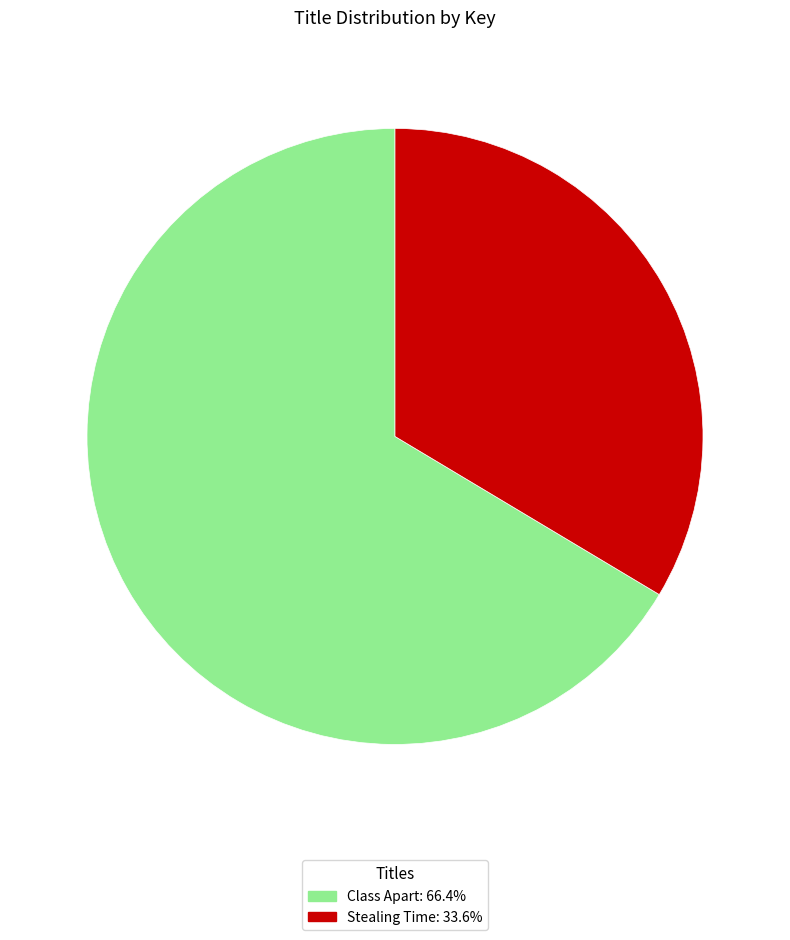

Count the number of slices in the pie.

2